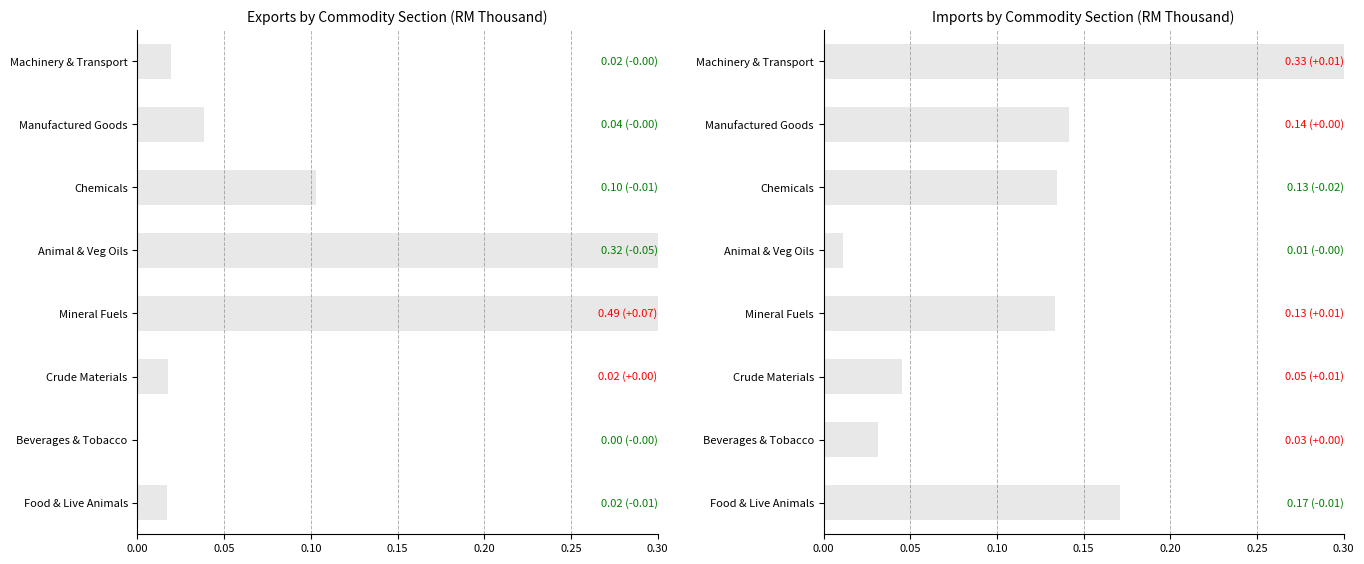

How many categories are shown in the chart?

8